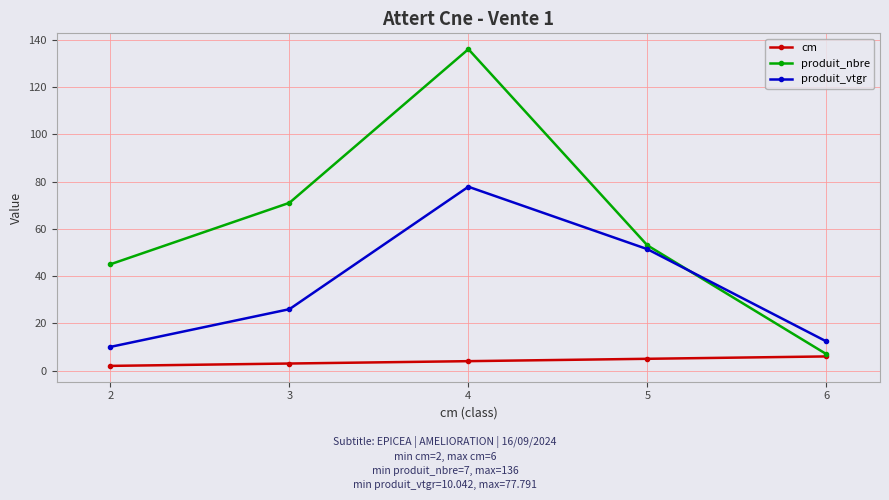

Which series has the widest spread of values?

produit_nbre